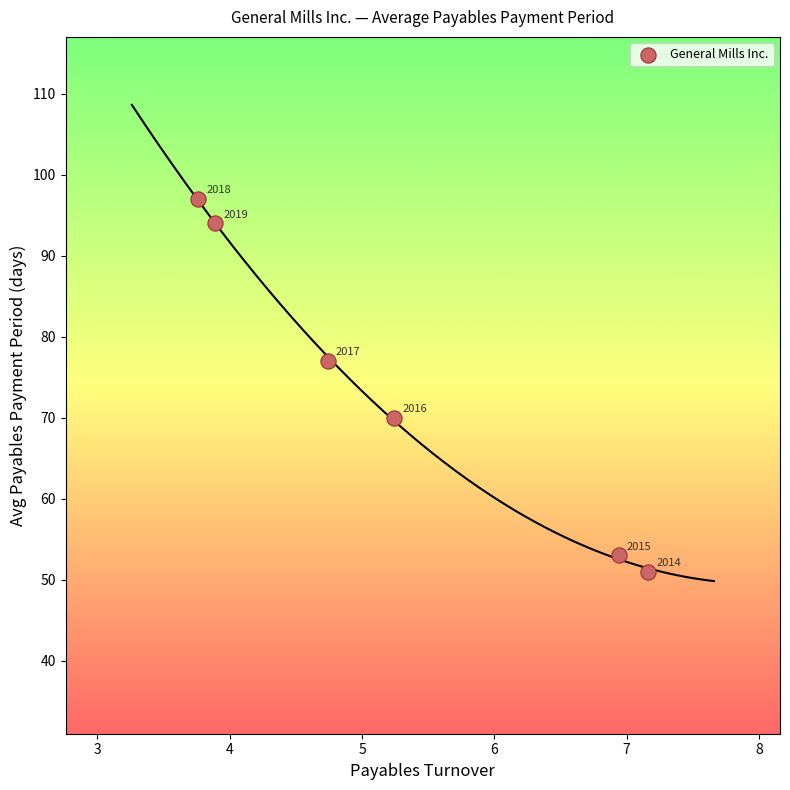

What is the average Y value?

74